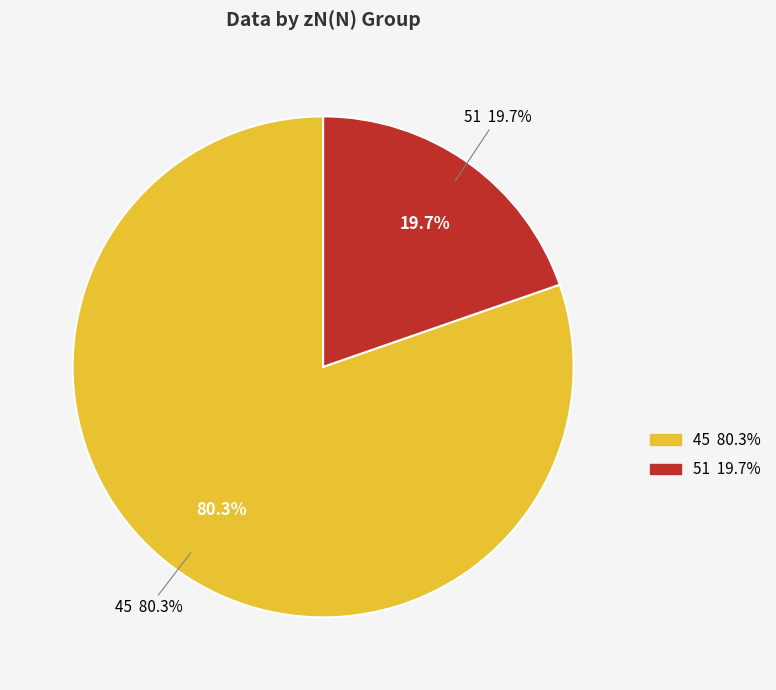

What is the largest slice in the pie chart?

45